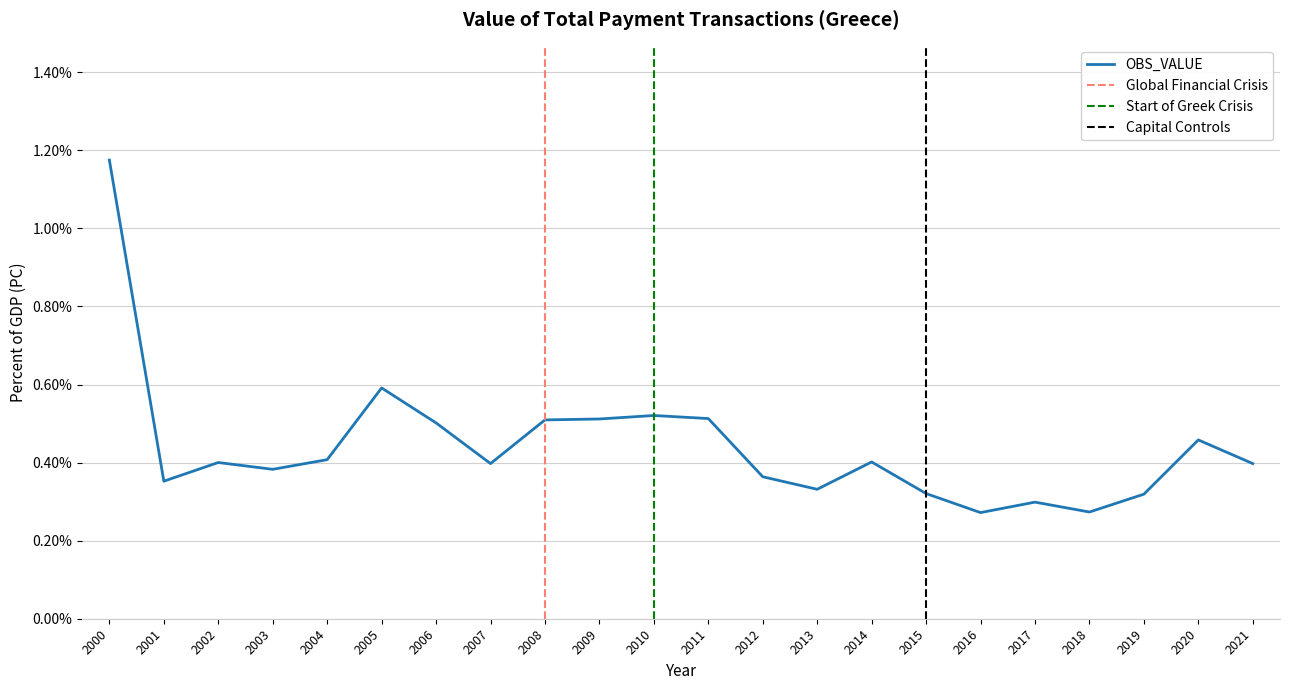

How many interior local peaks (higher than both neighbors) does the data have?

6